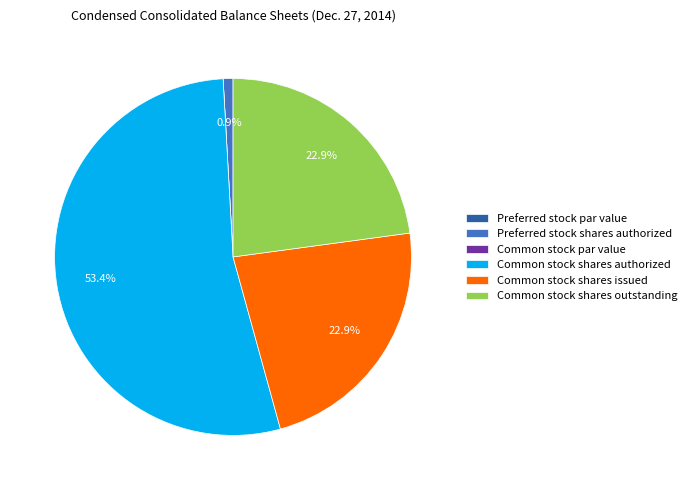

Is Preferred stock shares authorized the majority of the pie?

No